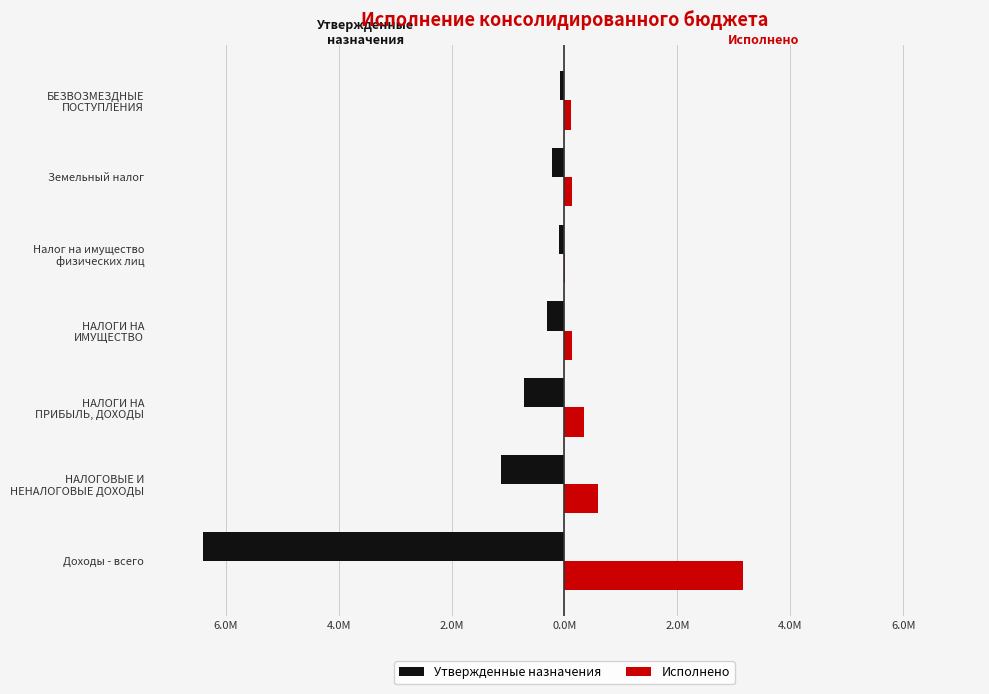

What are all the series names shown in the legend?

Утвержденные назначения, Исполнено